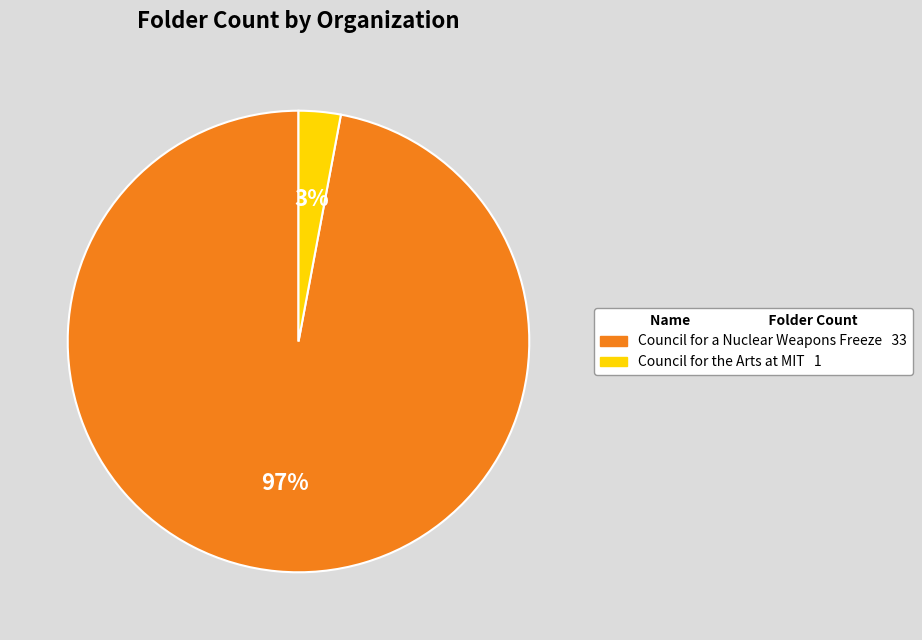

What percentage is the Council for the Arts at MIT slice, to the nearest percent?

3%